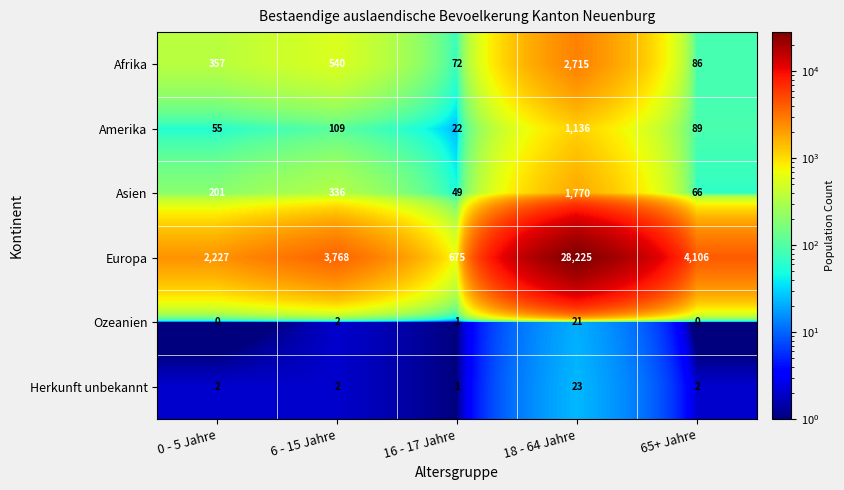

Which series has the widest spread of values?

Europa